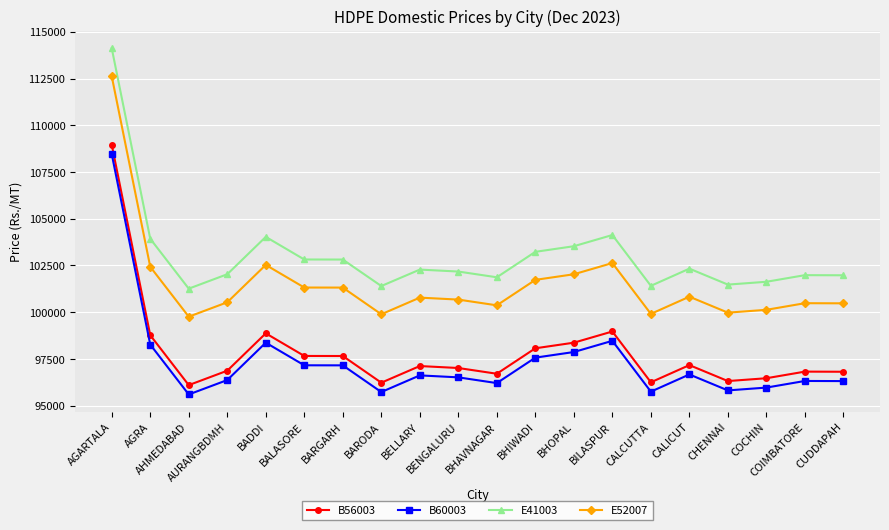

What is the value of the E52007 point at the 9th from the left?

100780